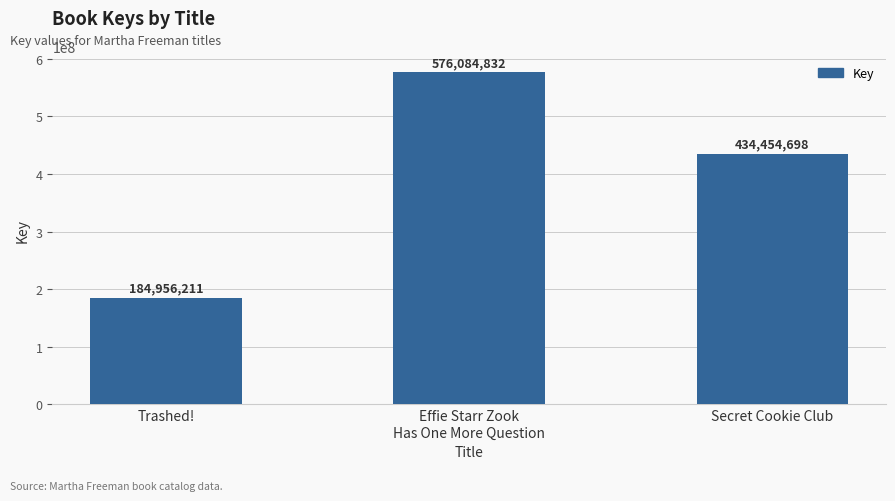

The value at Effie Starr Zook
Has One More Question is 576084832. True or false?

True